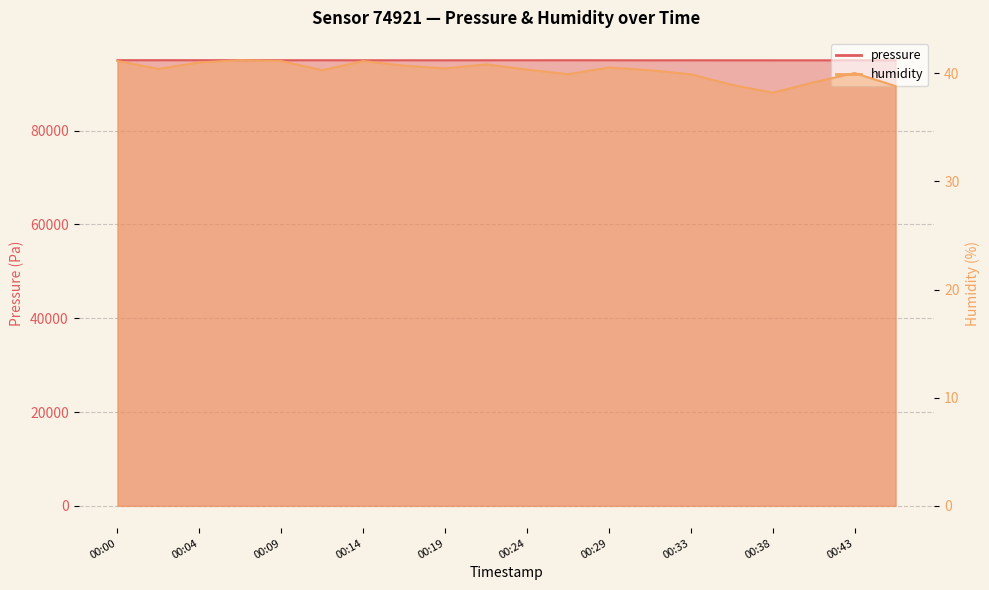

At which label is pressure closest to 95020?

00:29